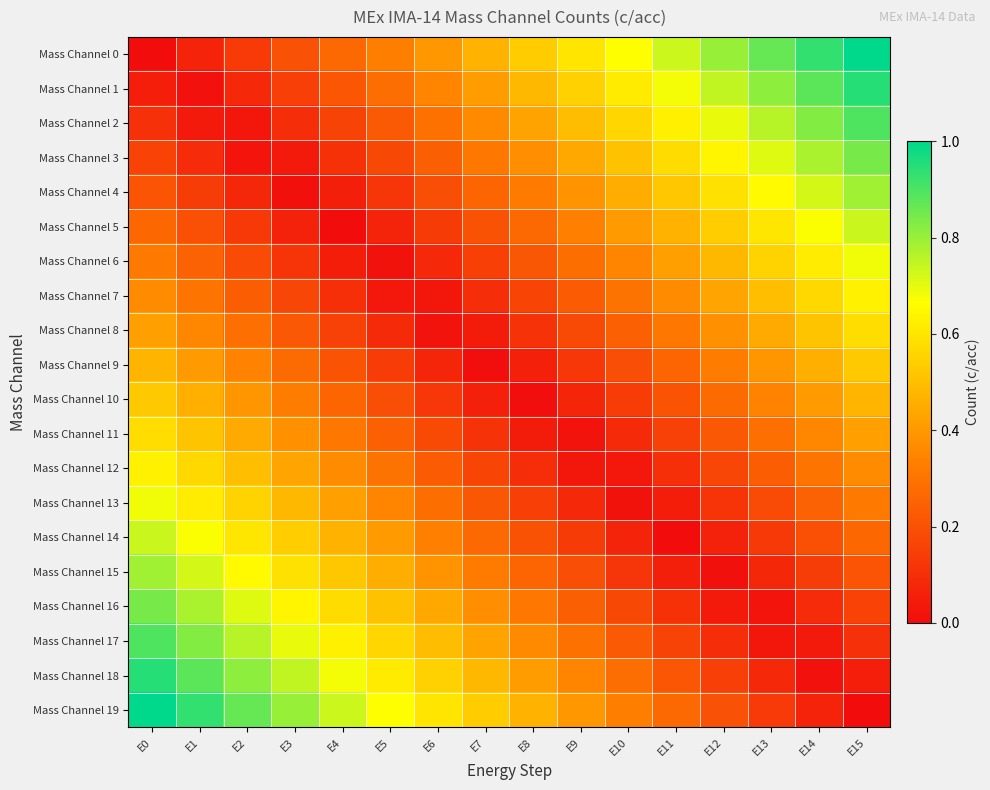

At how many categories does at least one series exceed 0?

16